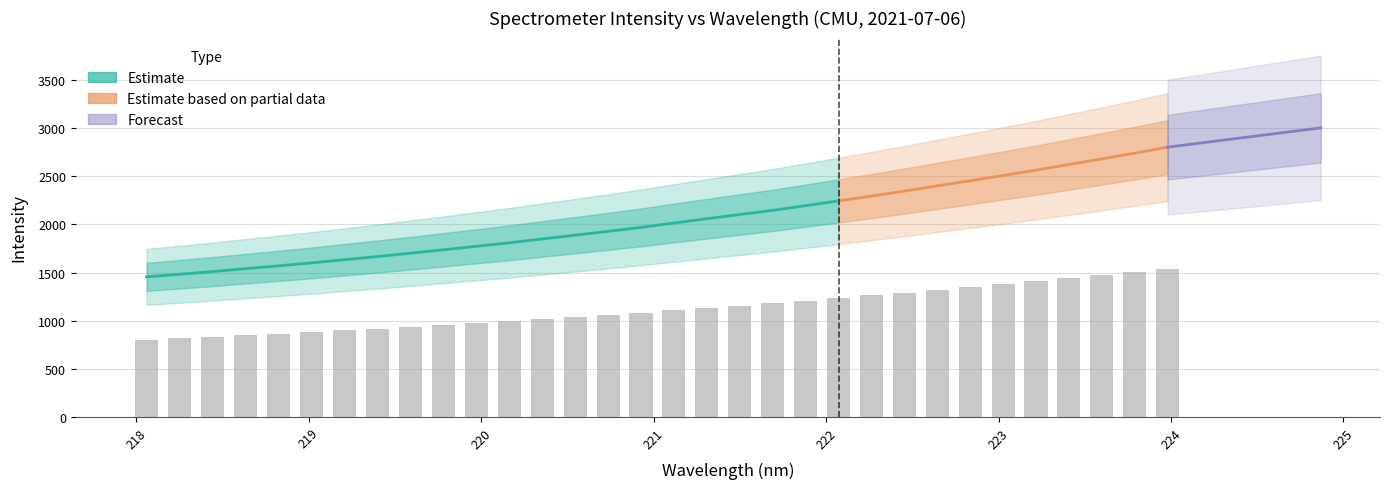

At which label does the data first exceed 1107?

221.1174